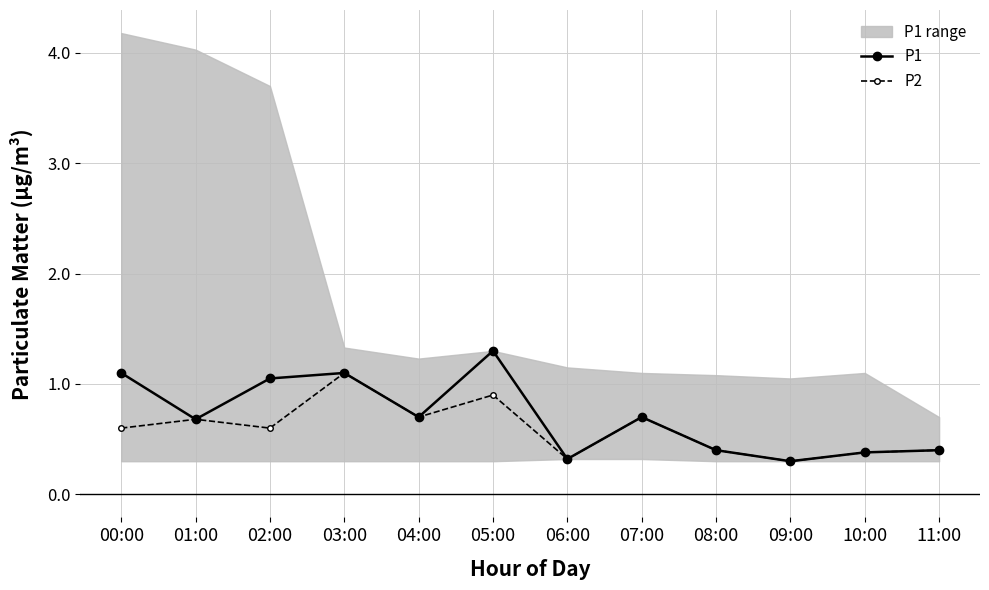

The P2 series shows 0.1 at 09:00. True or false?

False